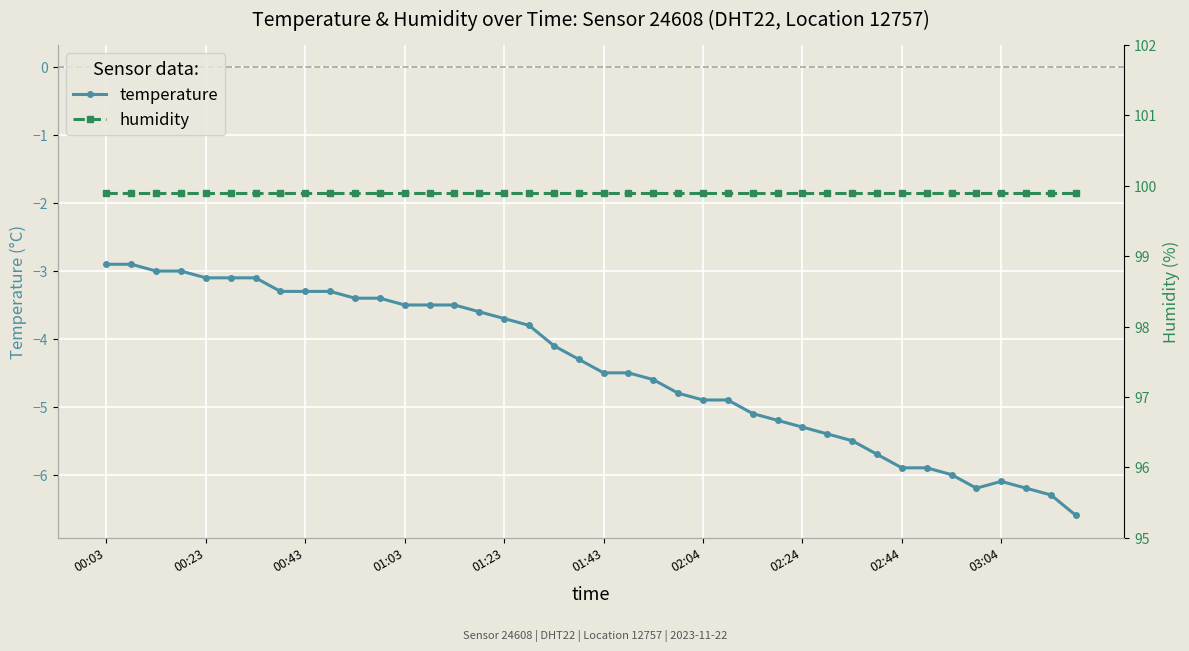

True or false: humidity has more than 0 interior local peaks.

False